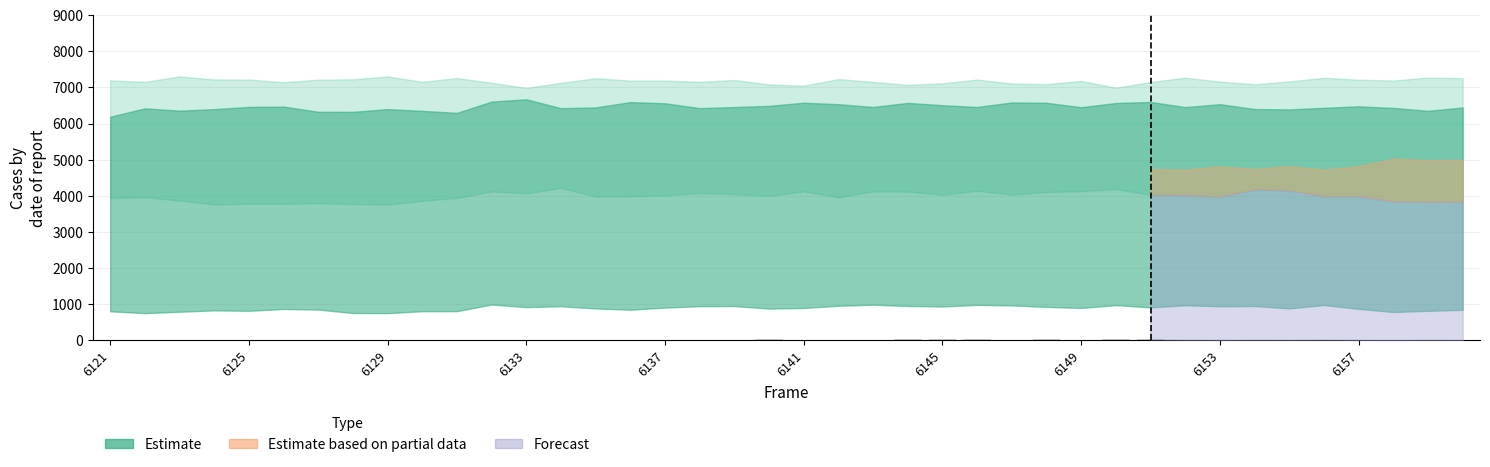

Are the bars horizontal?

No